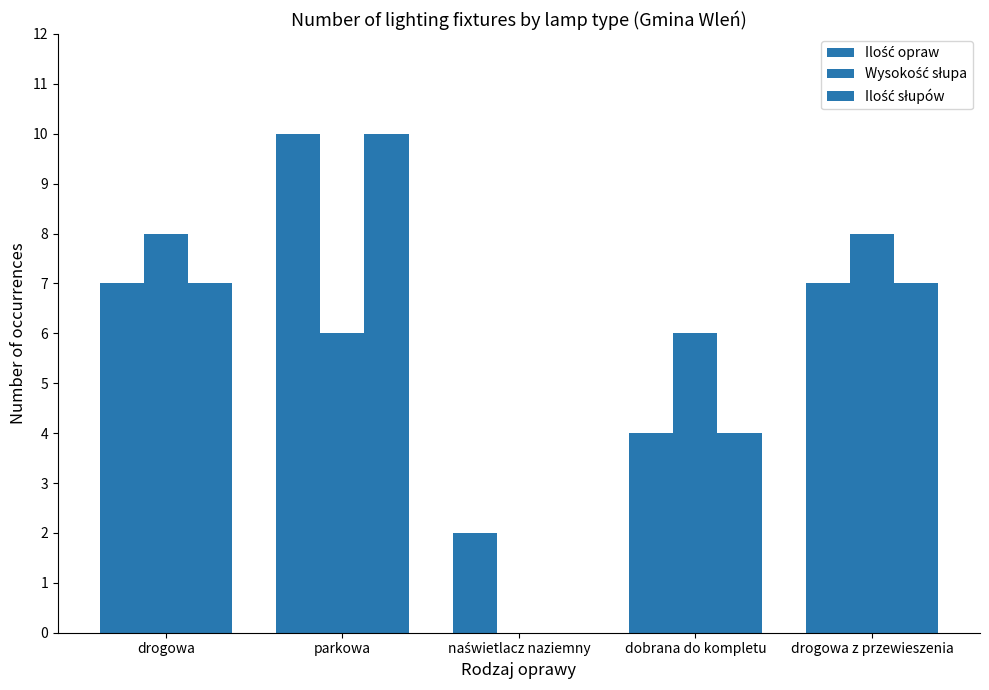

Count the number of data series in this chart.

3